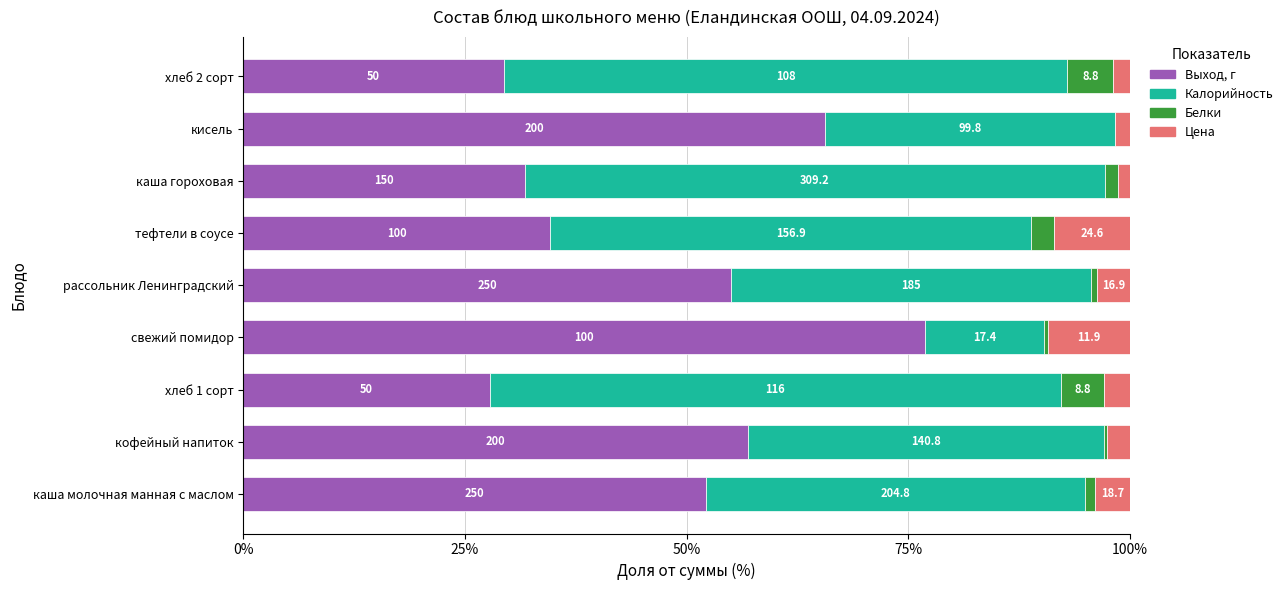

What are all the series names shown in the legend?

Выход, г, Калорийность, Белки, Цена